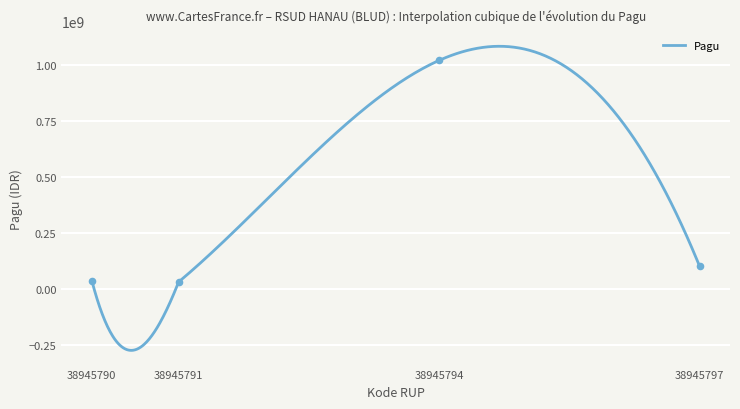

What is the change in value from 38945791 to 38945794?

+990000000